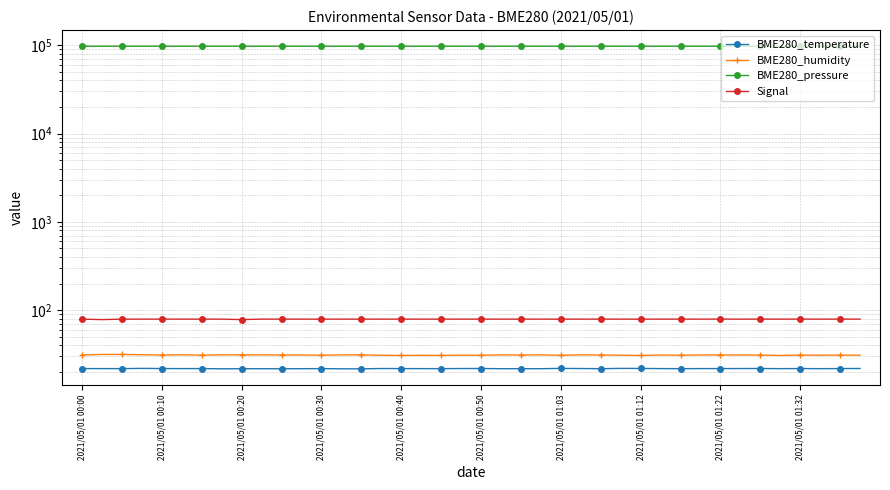

What is the value of the BME280_pressure point at the 9th from the left?

97713.9